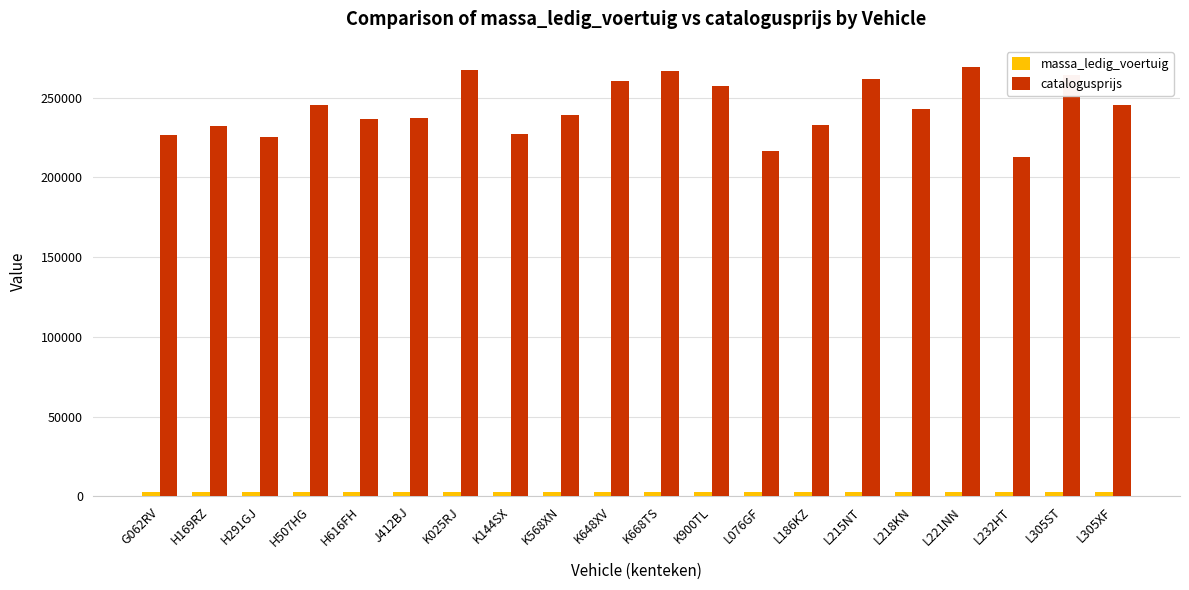

At how many categories does at least one series exceed 154986?

20